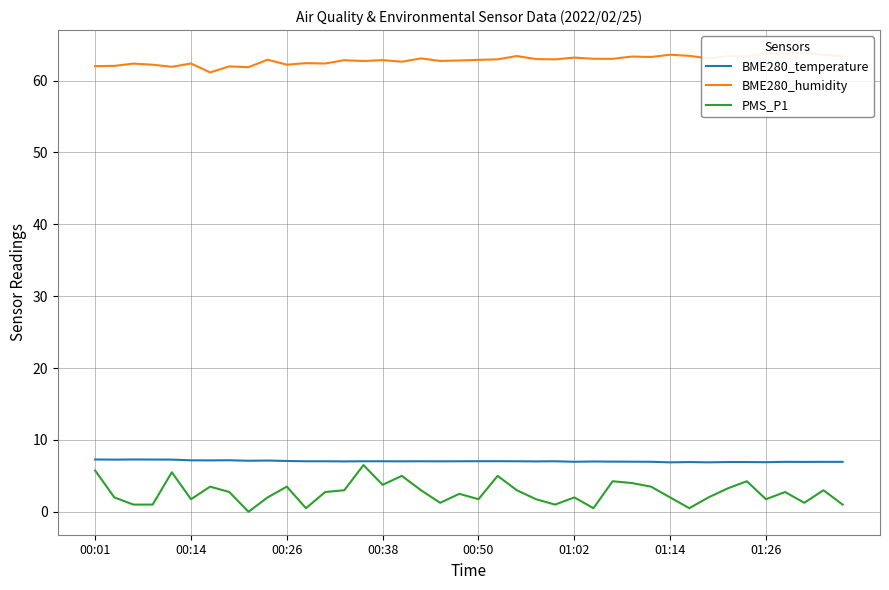

What is the difference between the PMS_P1 values at 36 and 9?

0.8